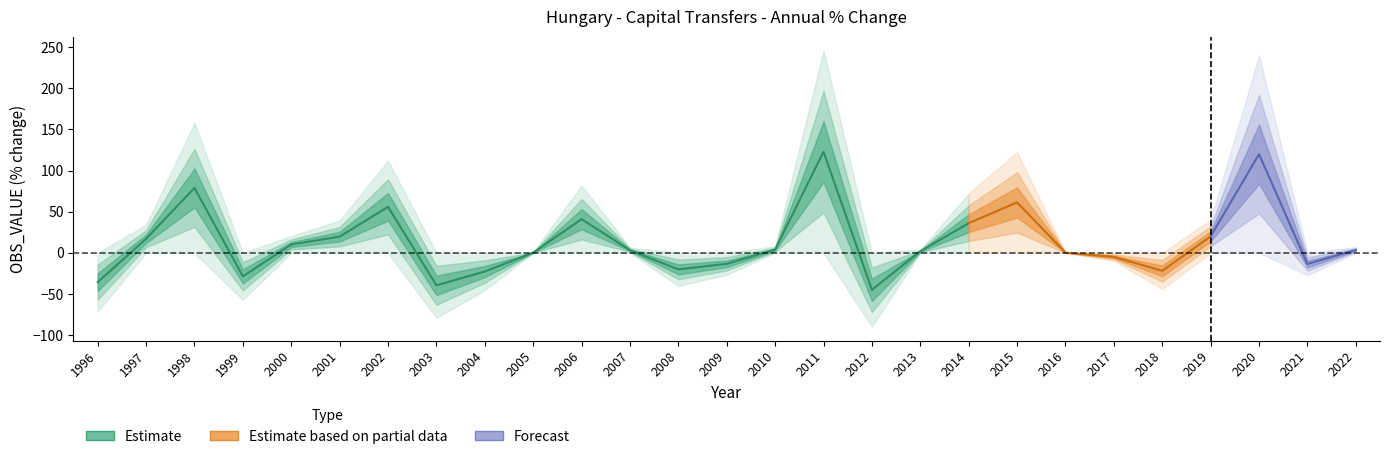

What is the average value?

13.0